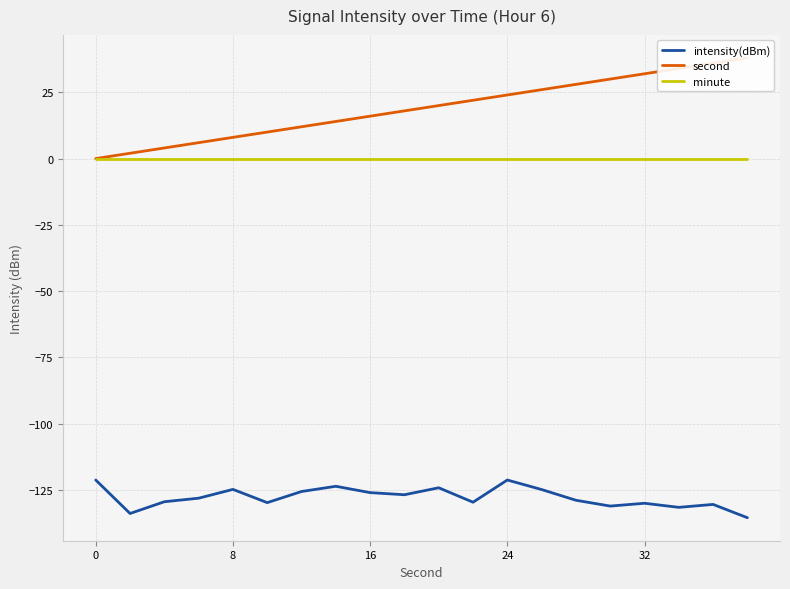

The value of intensity(dBm) at 32 is -78.7. True or false?

False